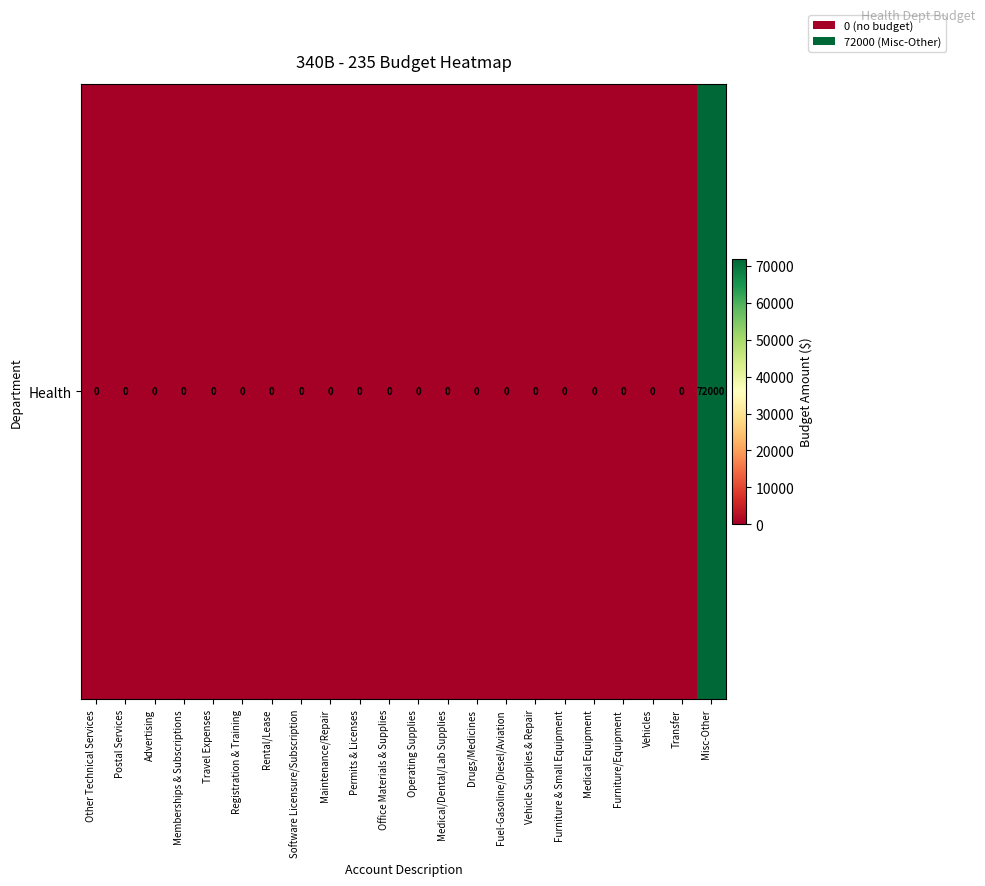

Which category has the highest value across all series?

Misc-Other